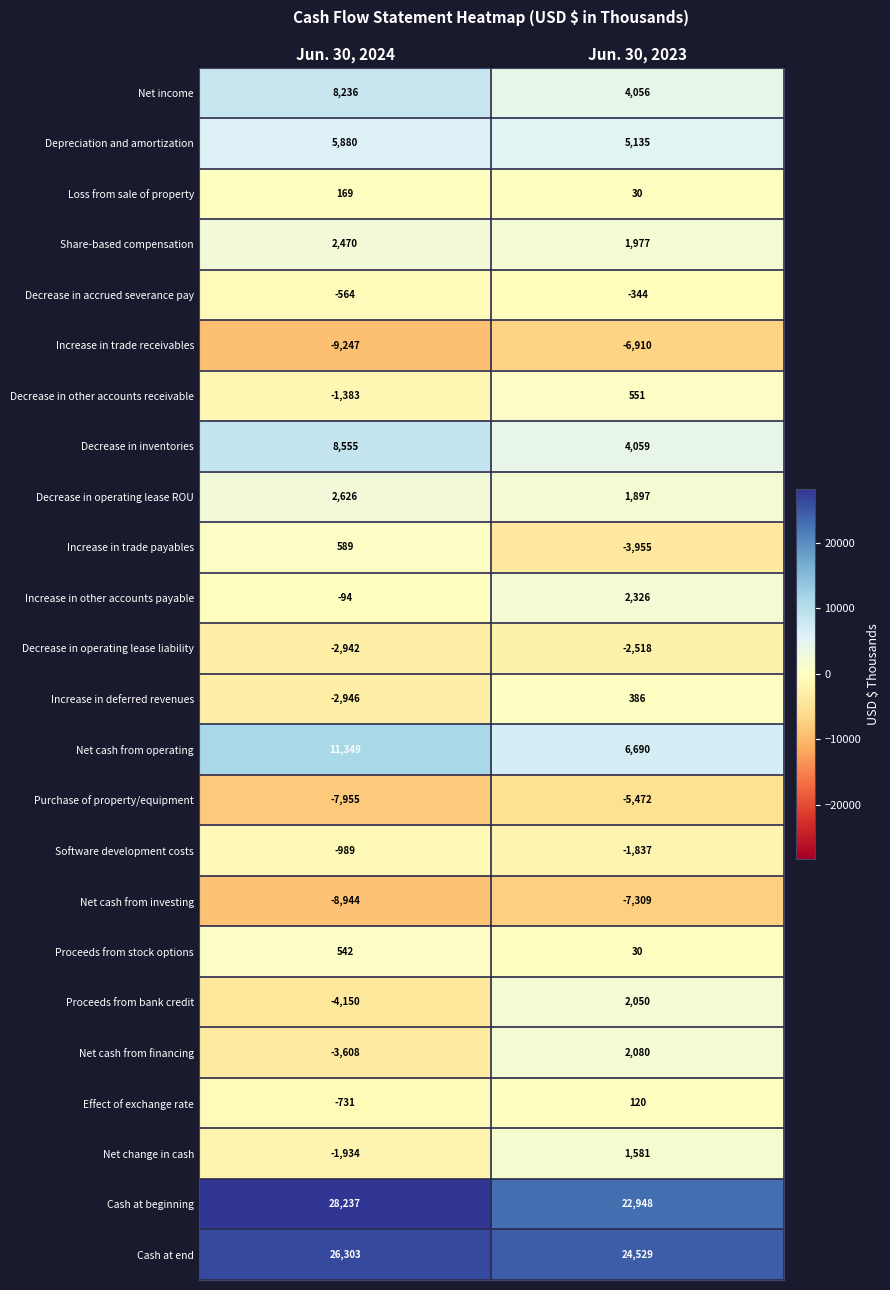

The value of Net income at Jun. 30, 2023 is 4056. True or false?

True